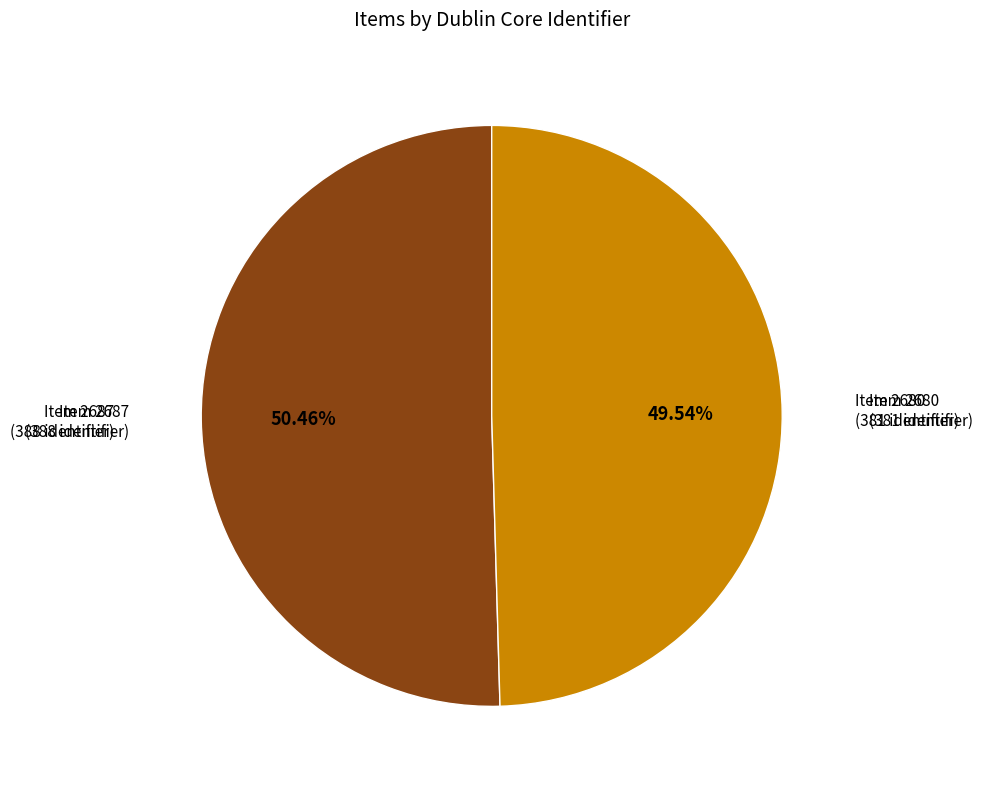

Is there a majority slice in this chart?

Yes